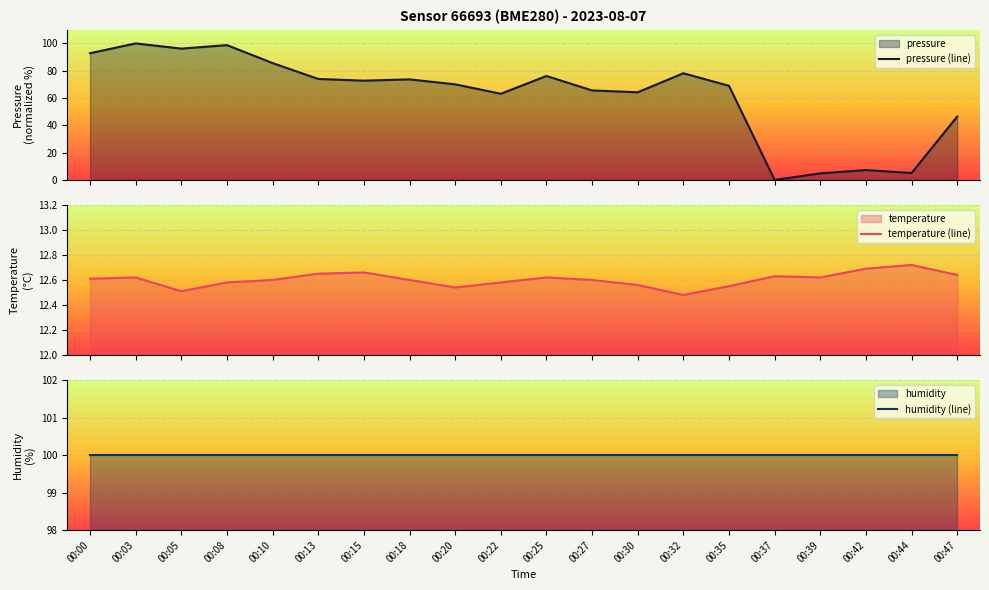

Which category has the lowest value across all series?

00:37